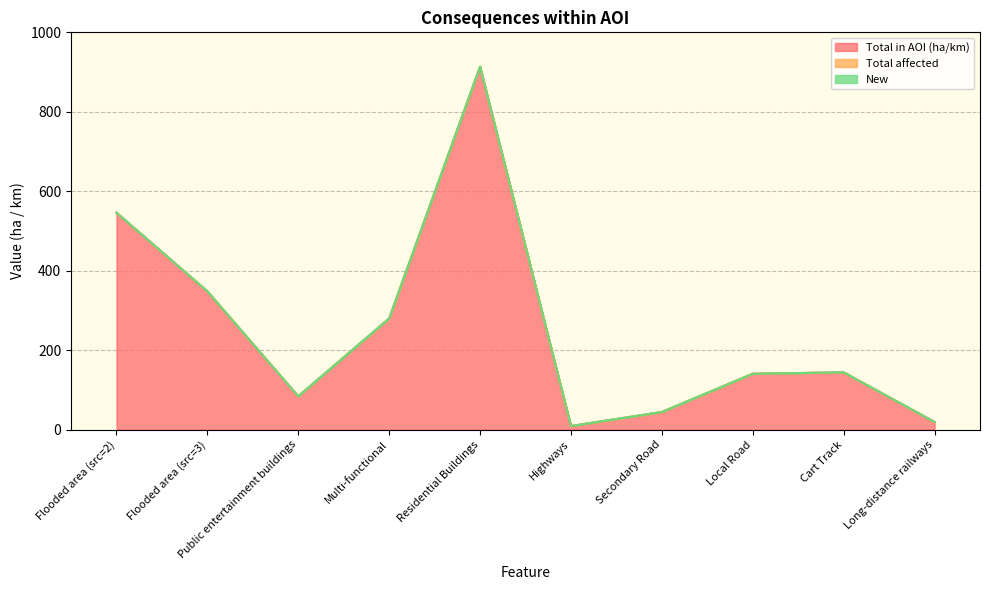

How many series are shown in this chart?

3